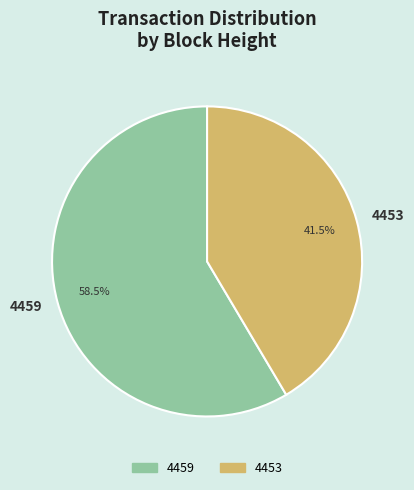

What portion of the pie excludes 4453?

58.5%